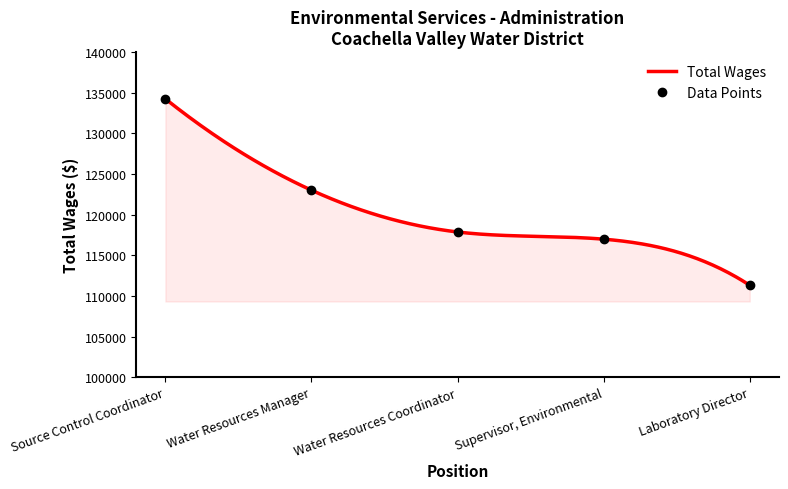

Read the value at Laboratory Director, to the nearest 10.

111310